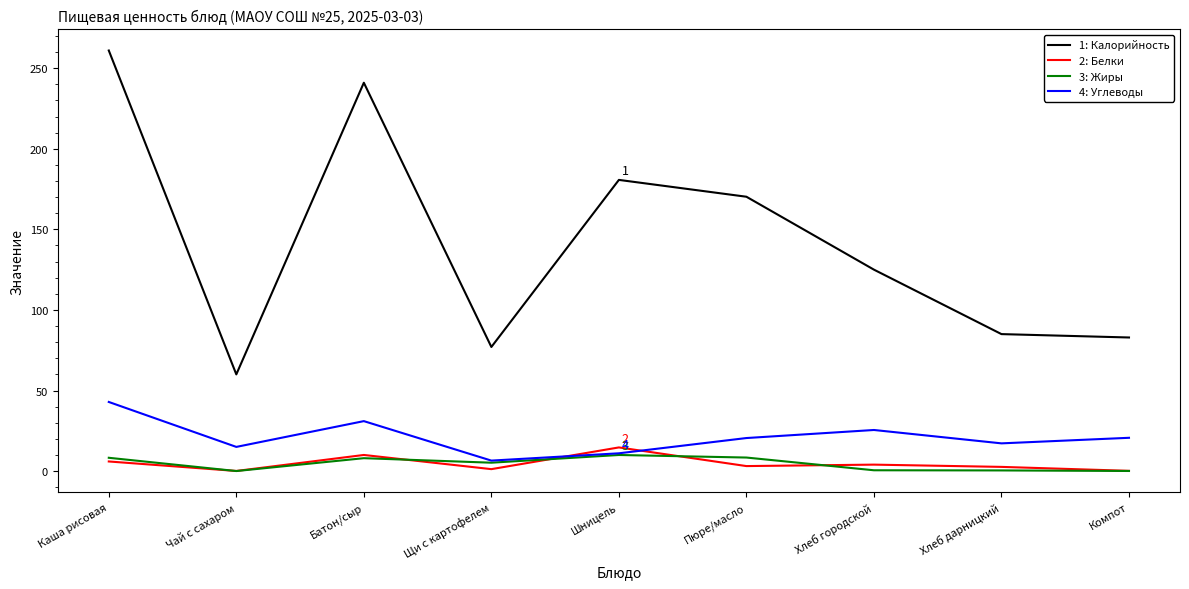

What is the spread (max minus min) of values at Каша рисовая?

255.0